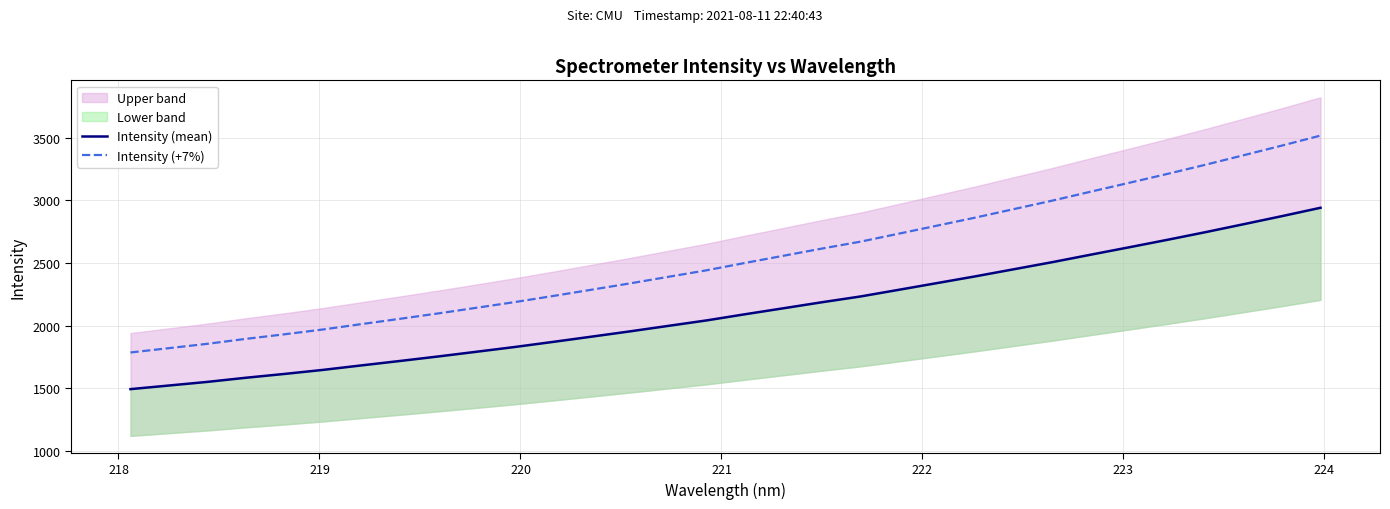

What is the maximum value for Intensity (+7%)?

3518.1